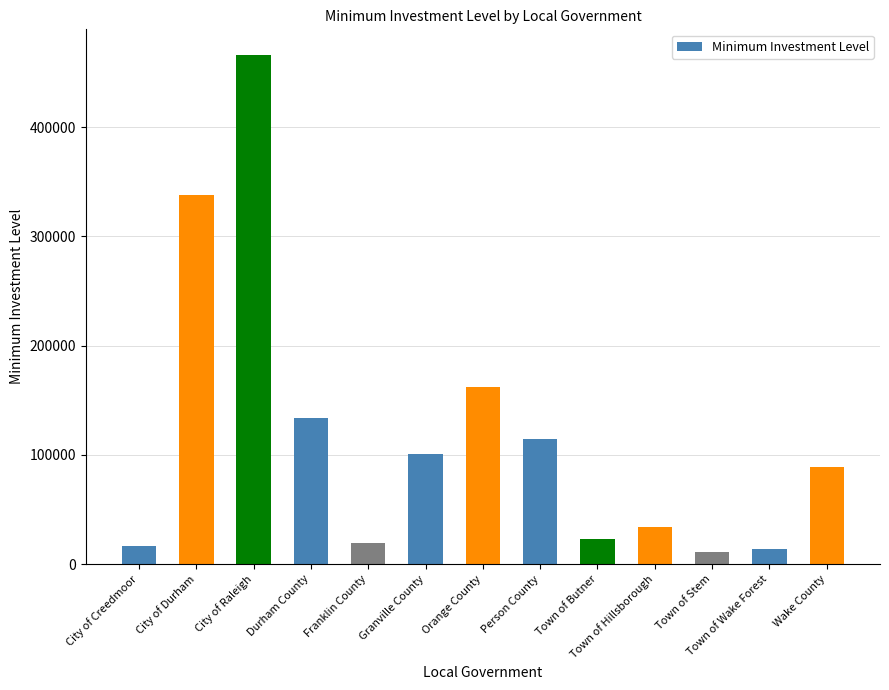

Approximately how many times larger is the value at Durham County compared to Person County?

1.2